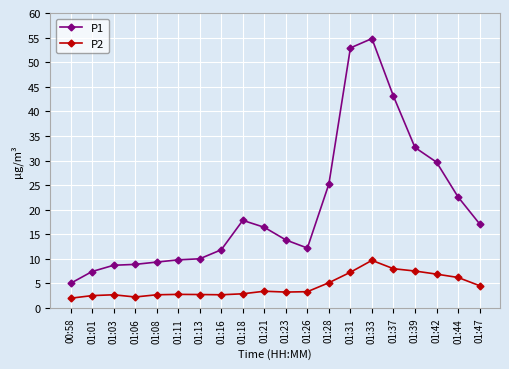

Is this an area chart (filled region under the line)?

No